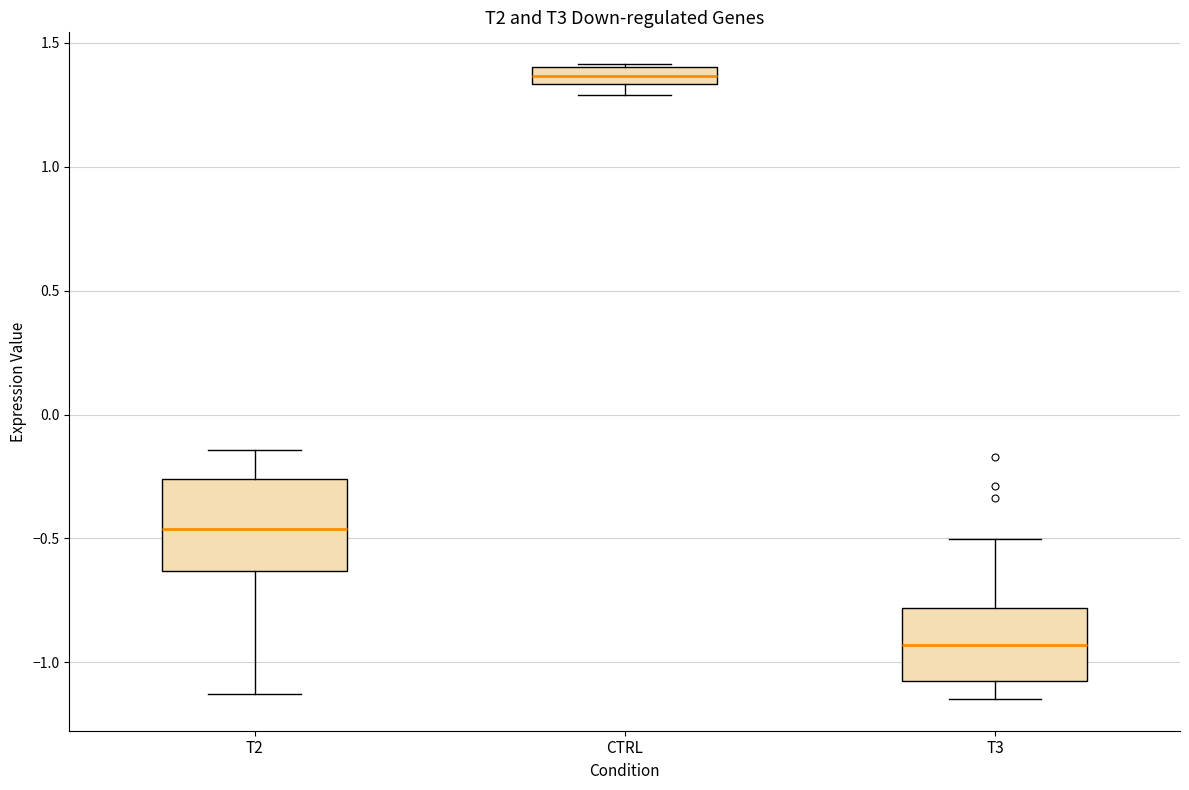

Where does the upper whisker of the box for T2 end on the y-axis? The values are not printed on the chart, so give them approximately, as read against the axis.

-0.15